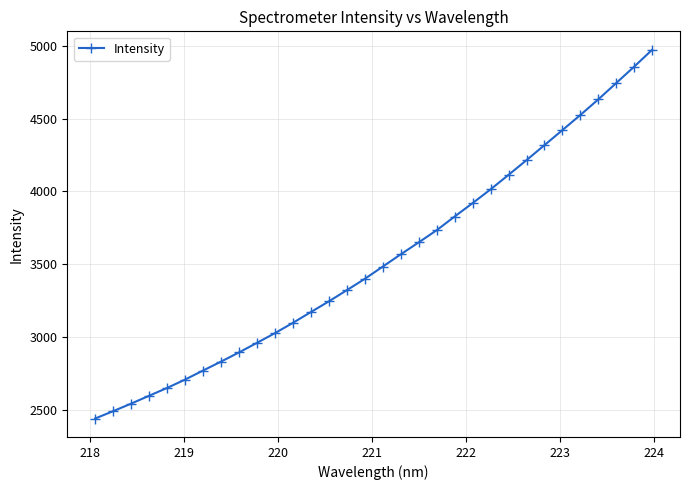

What is the value of the 27th point from the left?

4420.6